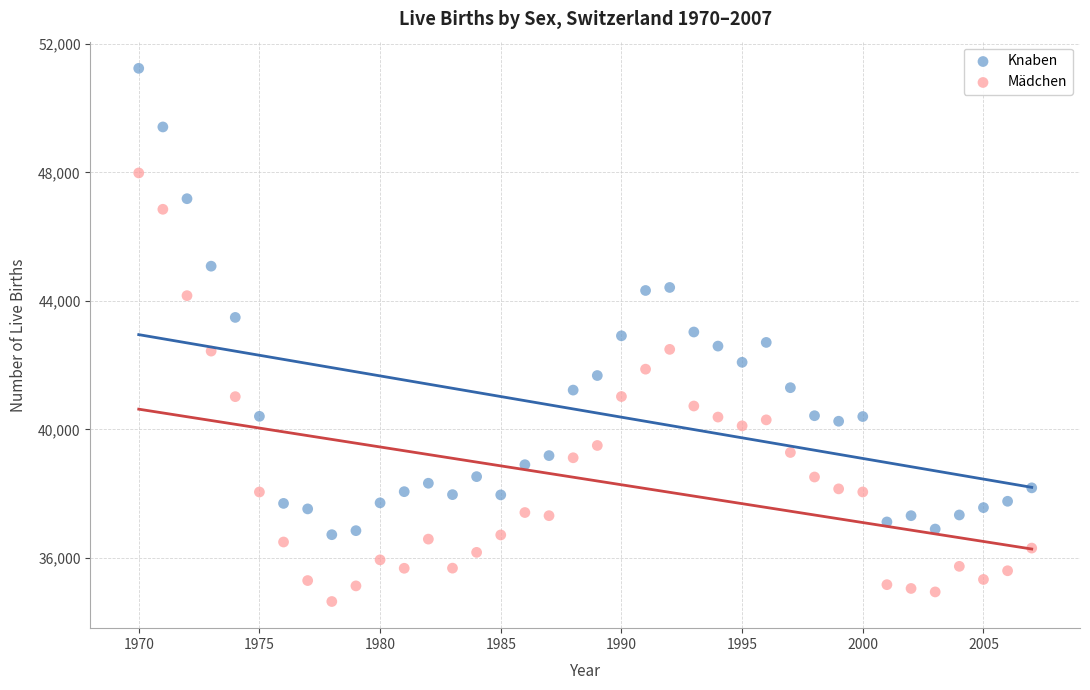

Across all data points, what is the range of X values (max minus min)?

37